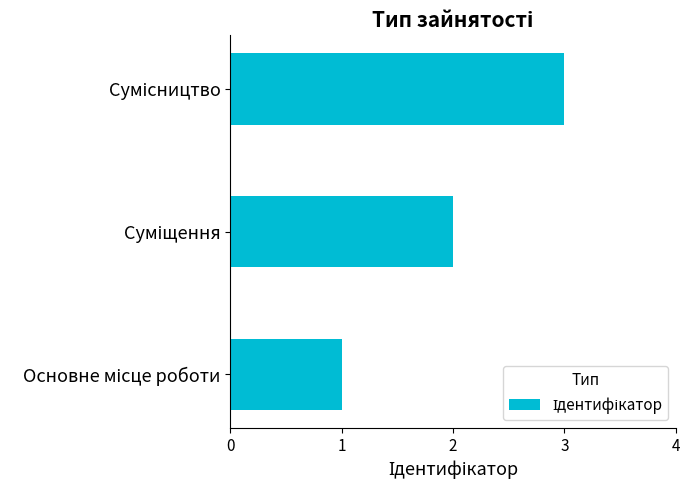

What is the sum of all values?

6